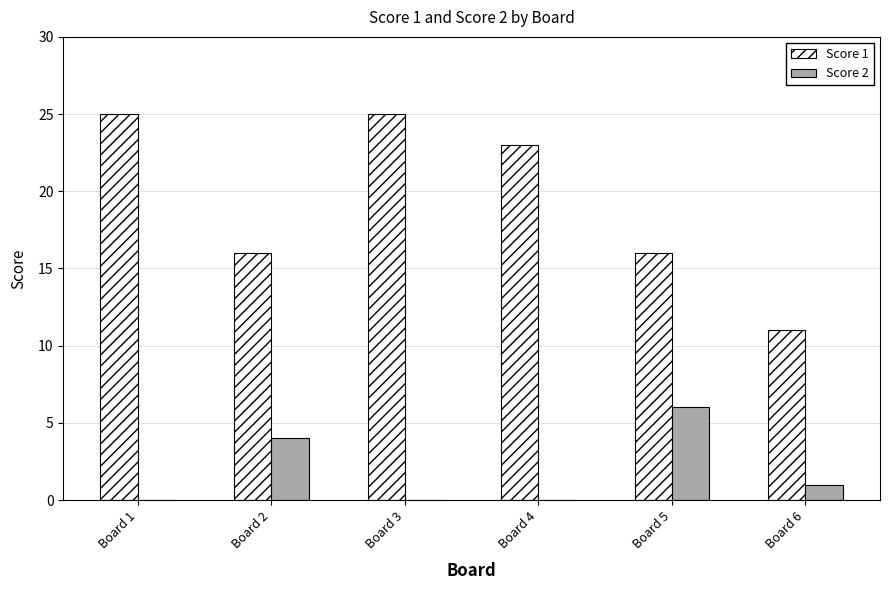

Is it true that Score 1 equals 11 at Board 4?

False